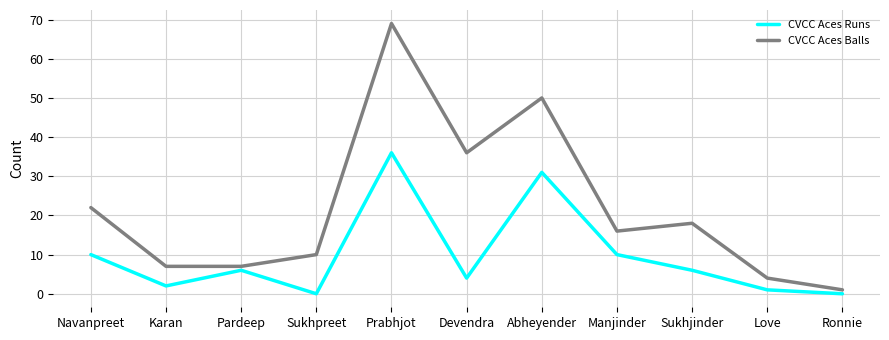

What is the total value across all series at Sukhpreet?

10